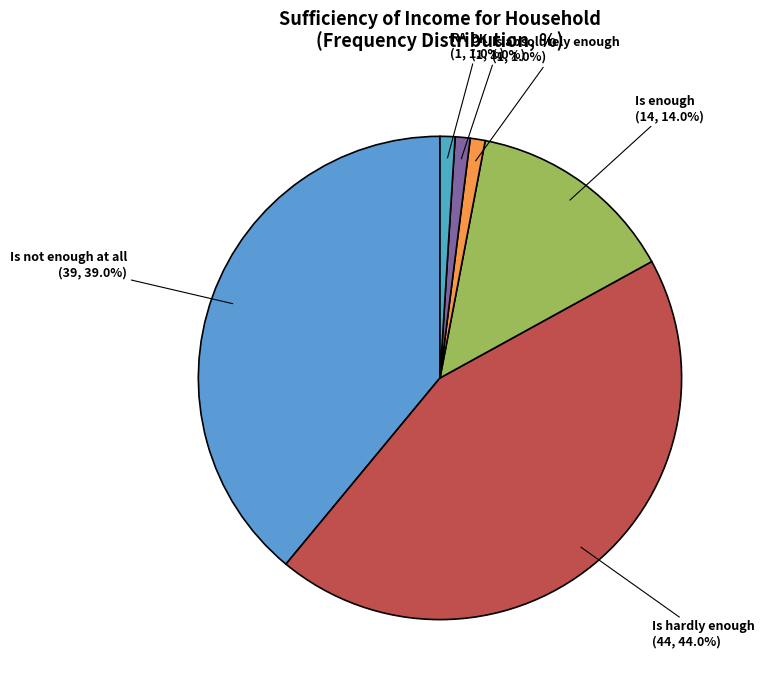

Which slice is the largest?

Is hardly enough